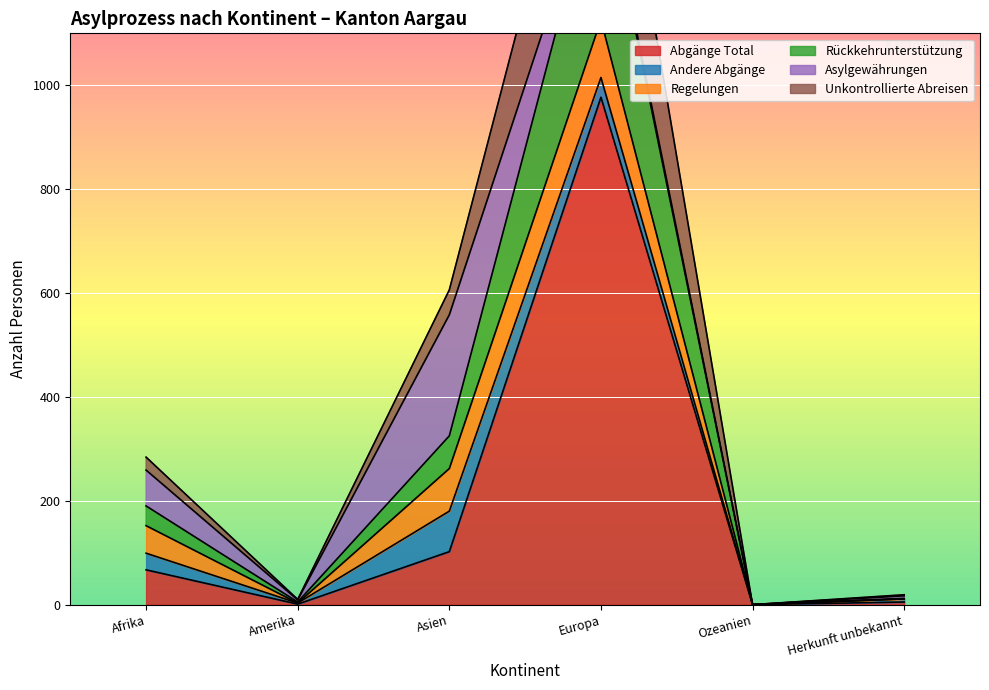

What value does the Abgänge Total series have at Europa?

977